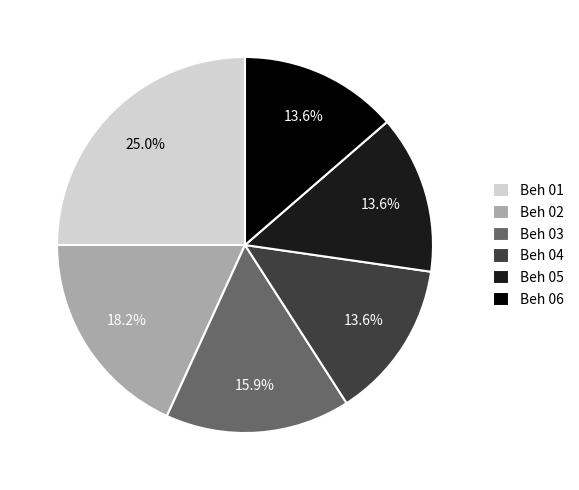

The Beh 02 slice represents 18% of the pie. True or false?

True